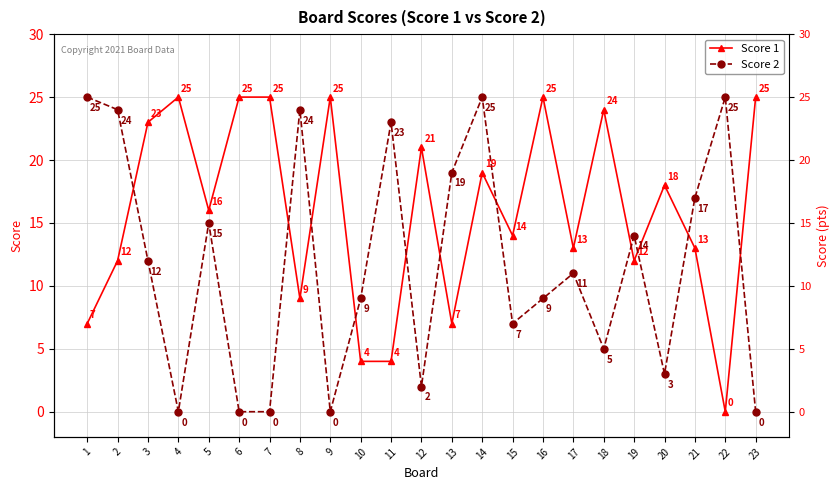

Where do Score 2 and Score 1 first cross each other?

2 and 3